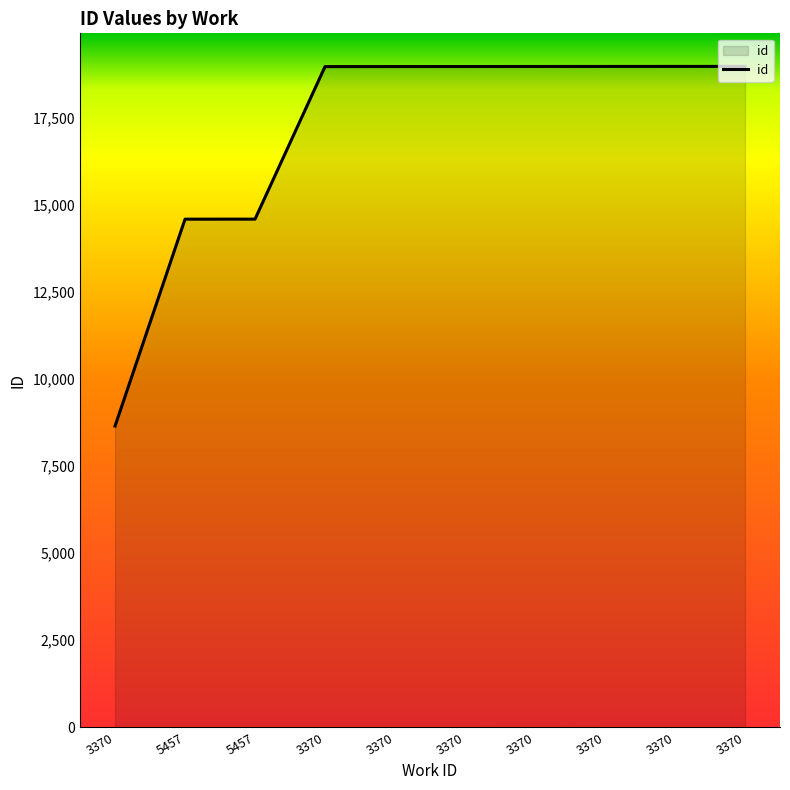

How many categories are shown in the chart?

10